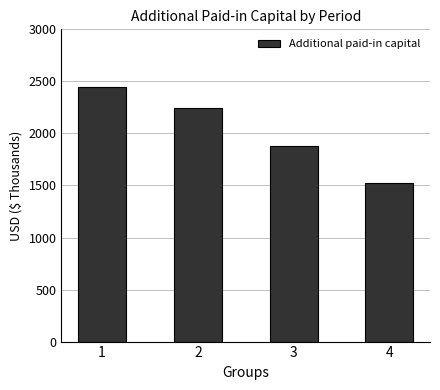

What is the change in value from 1 to 4?

-930243